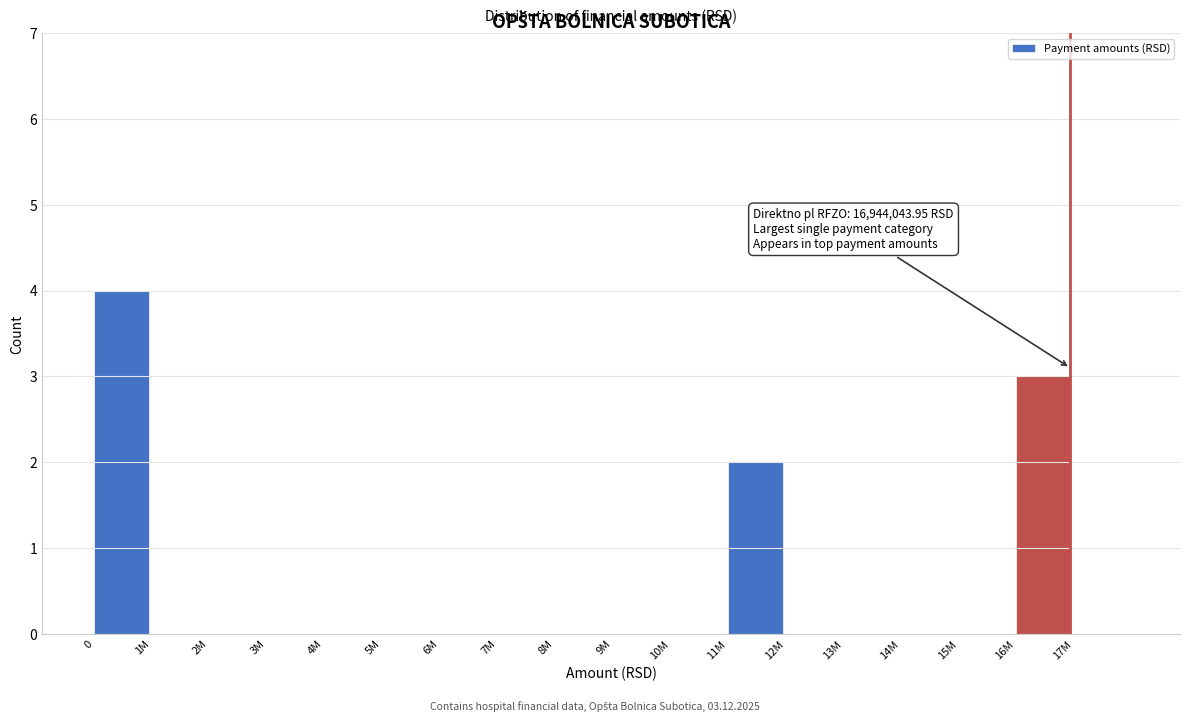

Reading right to left, transcribe all the data shown in this chart.

17M=0	16M=3	15M=0	14M=0	13M=0	12M=0	11M=2	10M=0	9M=0	8M=0	7M=0	6M=0	5M=0	4M=0	3M=0	2M=0	1M=0	0=4